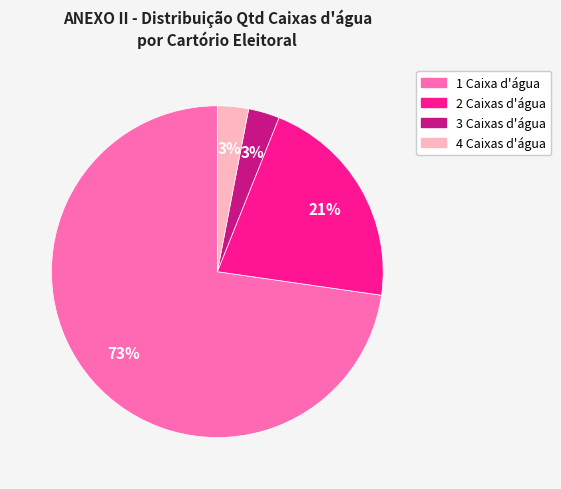

To the nearest percent, what portion does 3 Caixas d'água represent?

3%